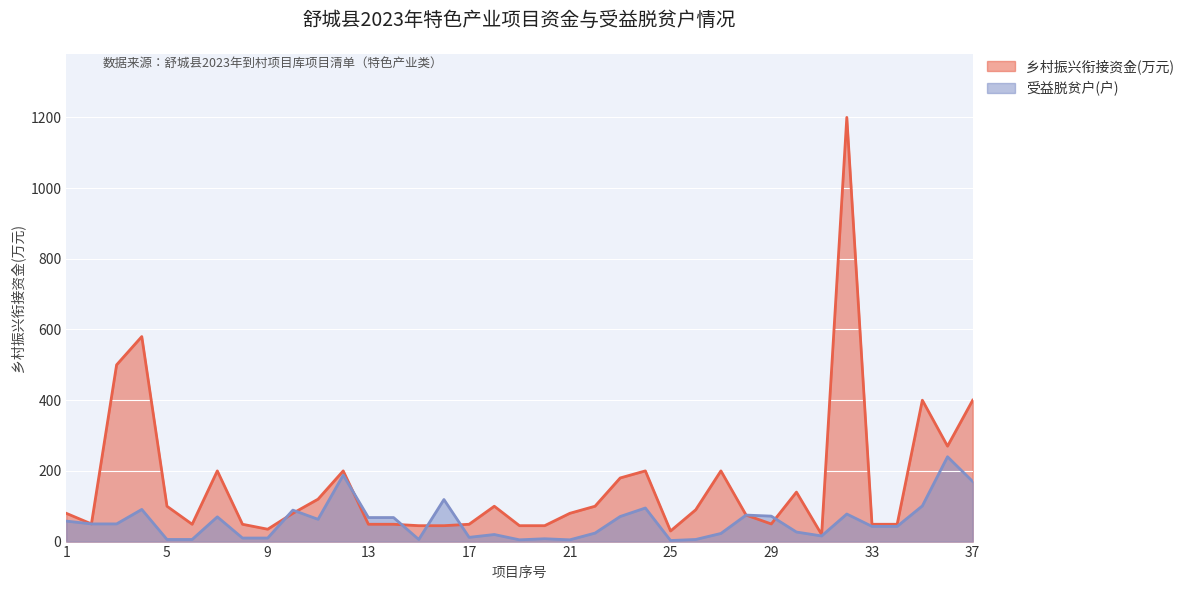

What are all the series names shown in the legend?

乡村振兴衔接资金(万元), 受益脱贫户(户)